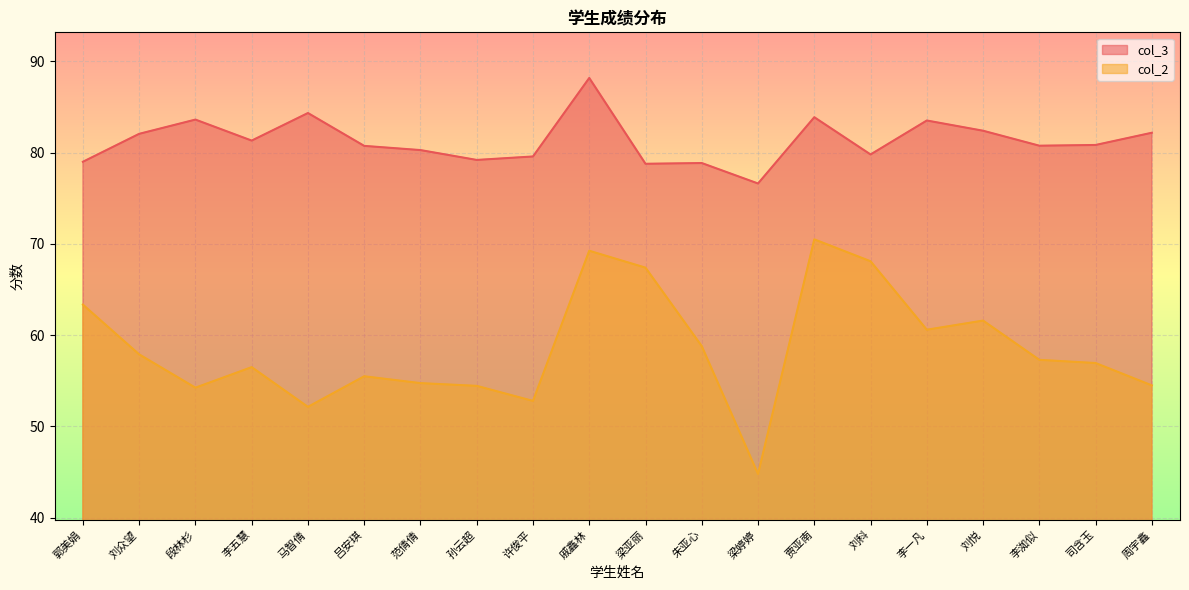

Which series has the largest total across all categories?

col_3